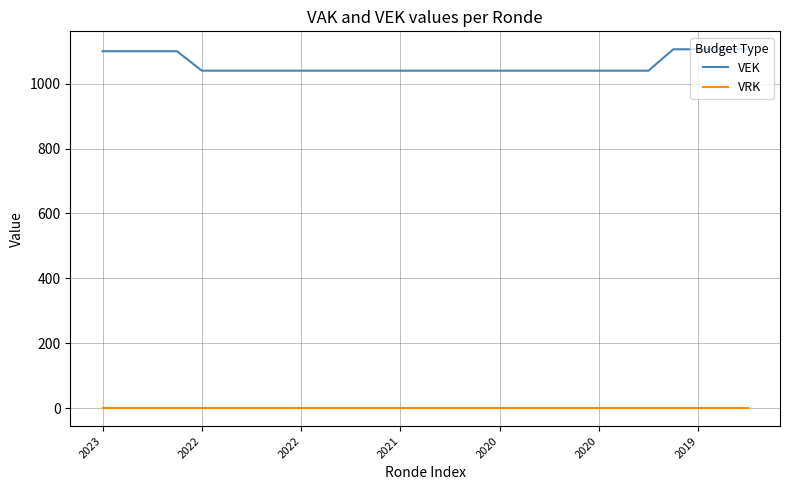

At how many categories does at least one series exceed 719?

27